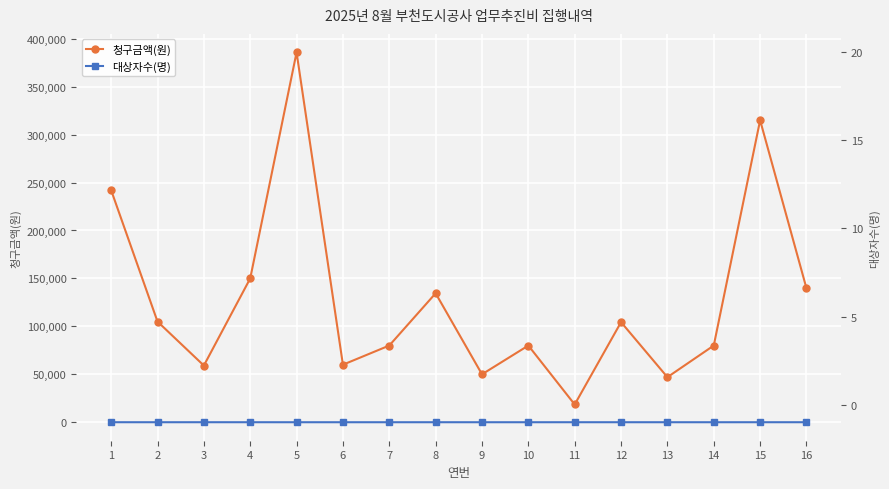

Rank the categories by 청구금액(원) value from highest to lowest.

5, 15, 1, 4, 16, 8, 2, 12, 7, 10, 14, 6, 3, 9, 13, 11